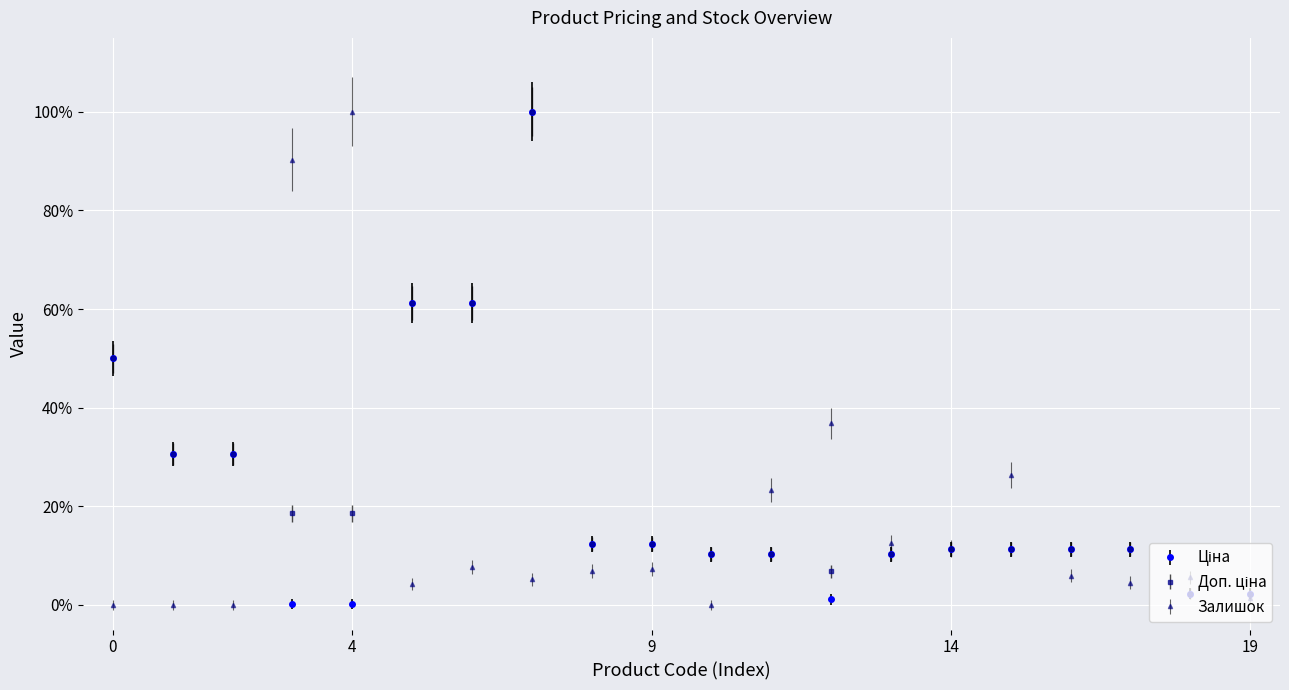

How many interior local peaks does the Залишок series have?

6